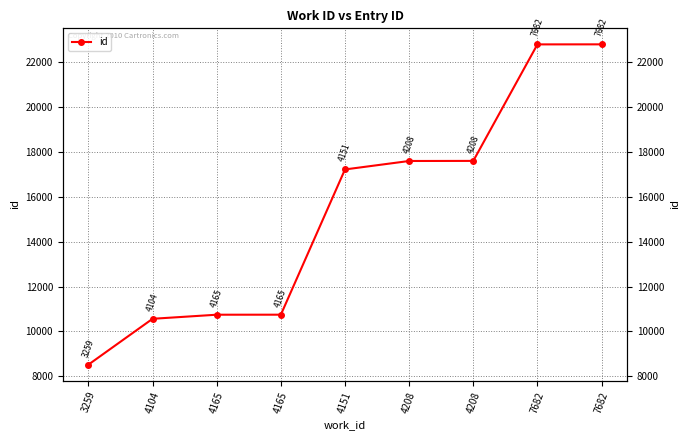

How many lines are shown in the chart?

1